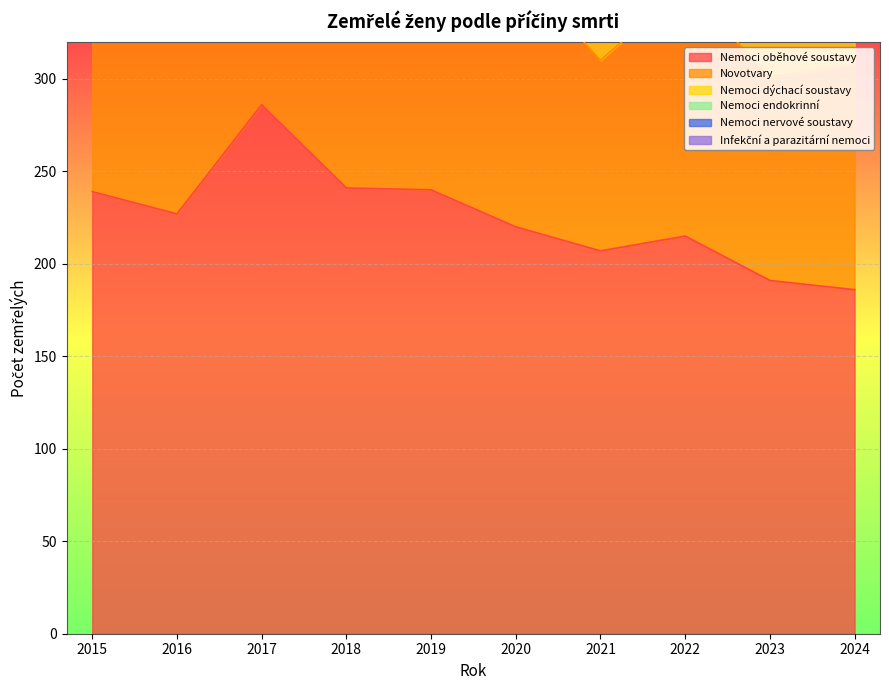

What is the difference between the highest and lowest values at 2016?

222